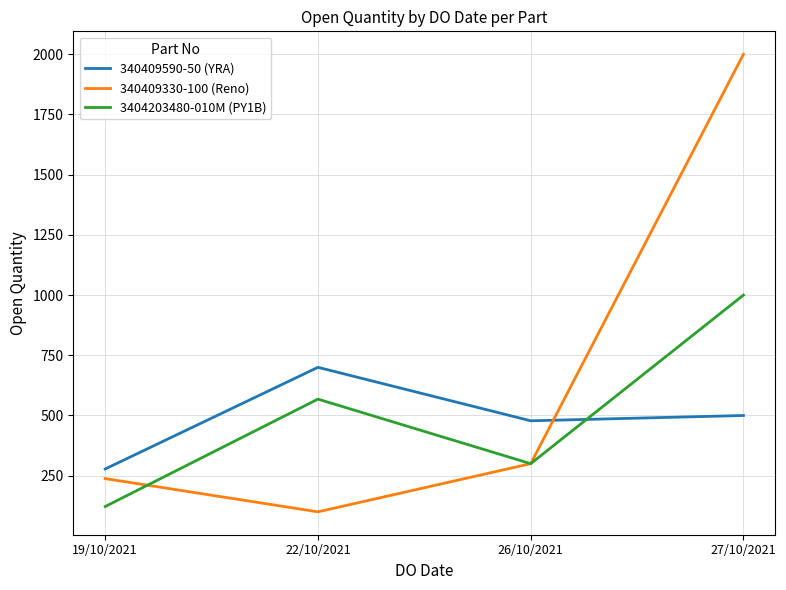

What is the average value of the 340409330-100 (Reno) series?

660